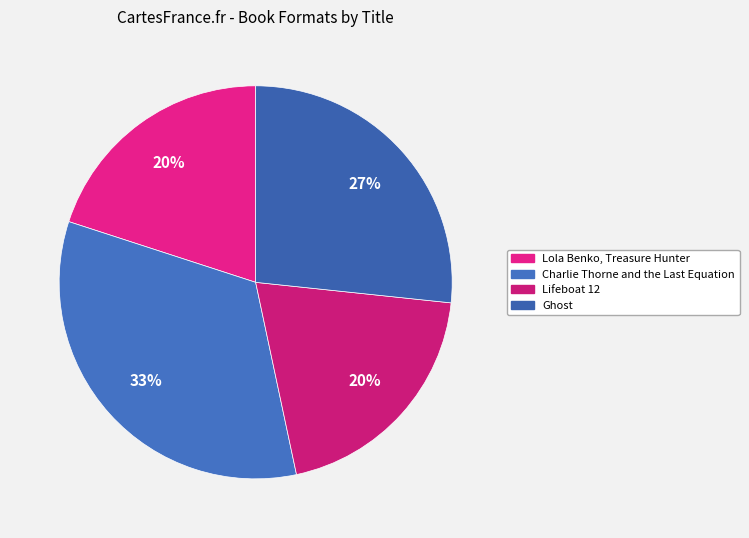

To the nearest percent, what is the difference between the largest and smallest slice percentages?

13%